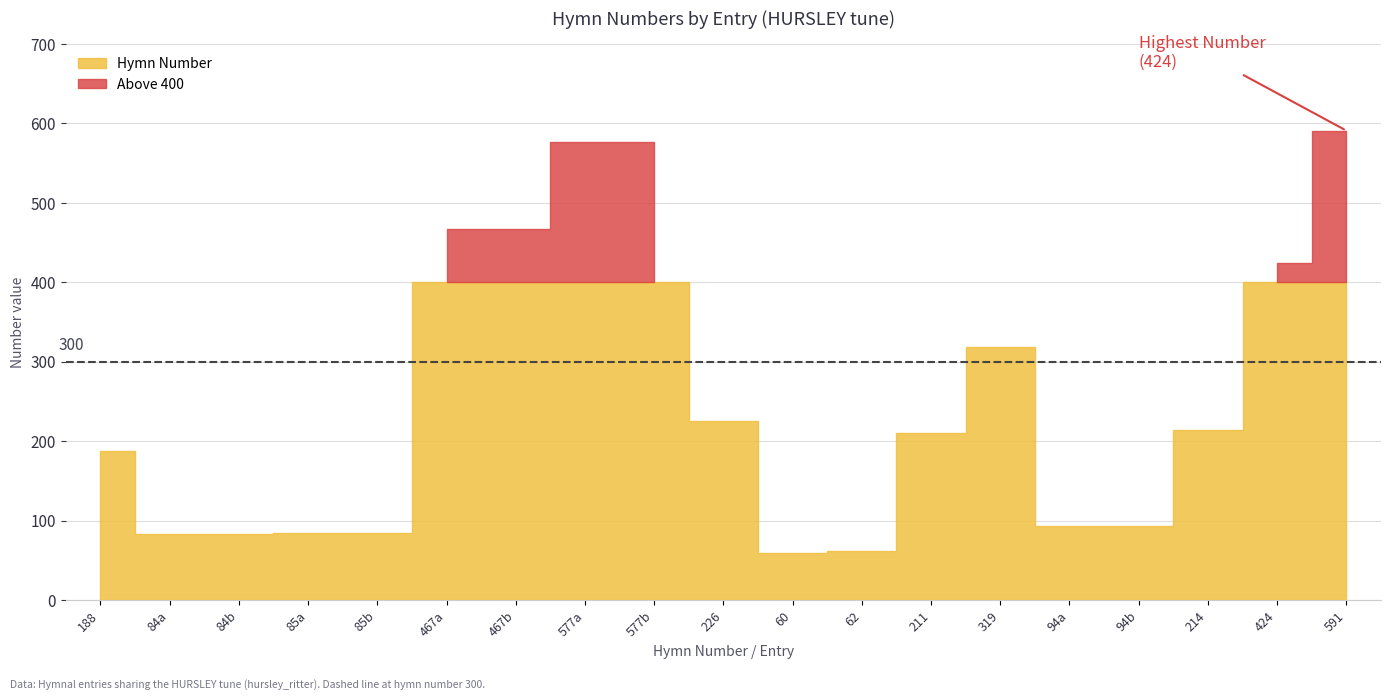

True or false: the data shows 591 at Sun of my soul (Hymn1984).

True